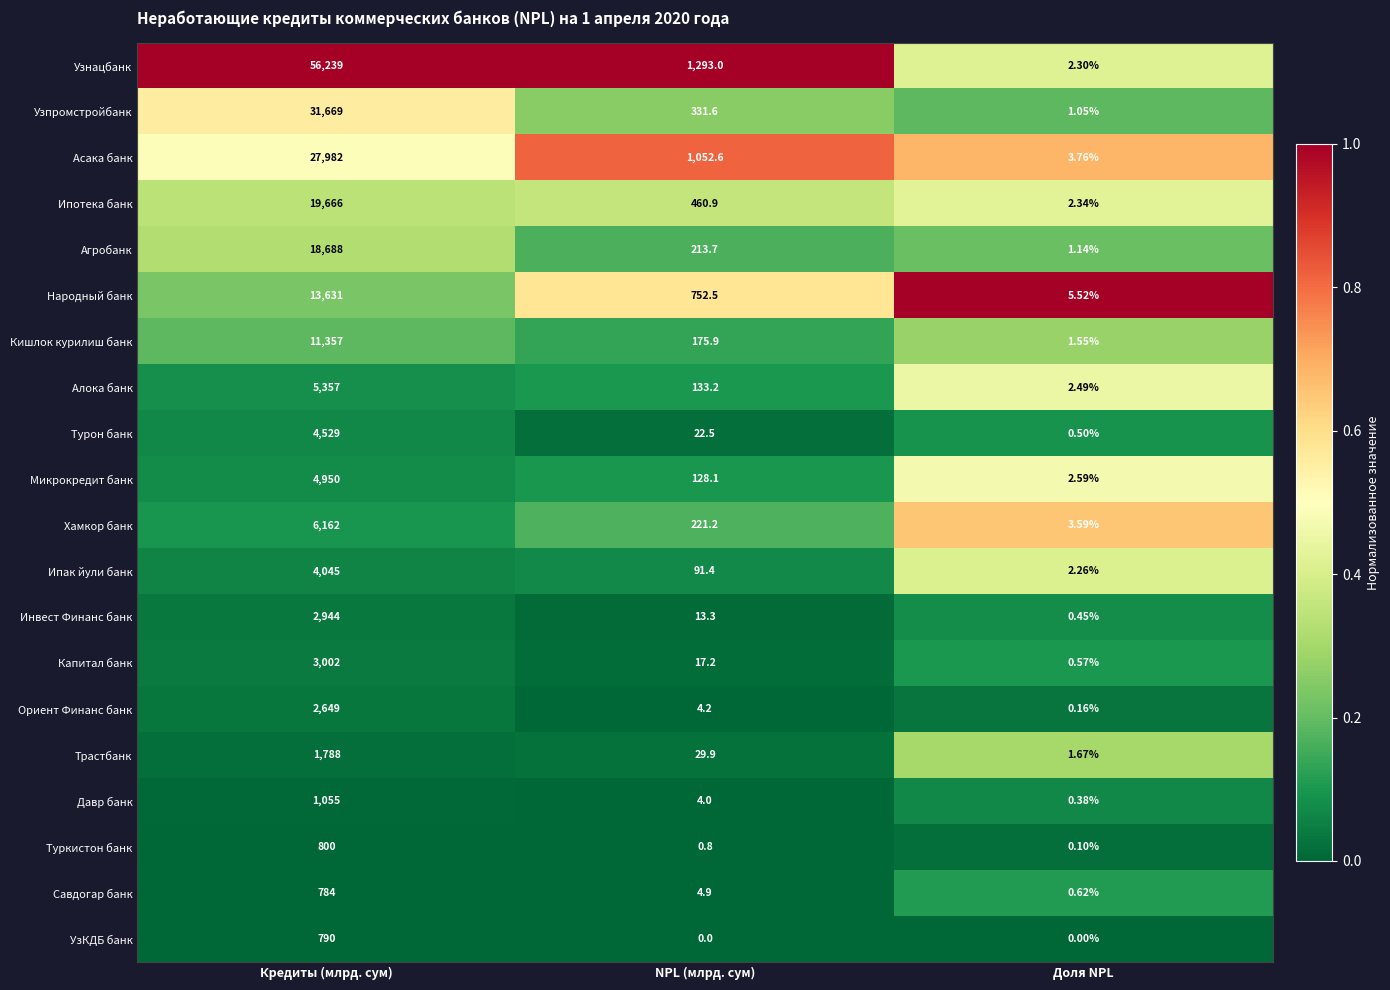

Between Кредиты (млрд. сум) and NPL (млрд. сум), which series saw the biggest shift?

Узнацбанк